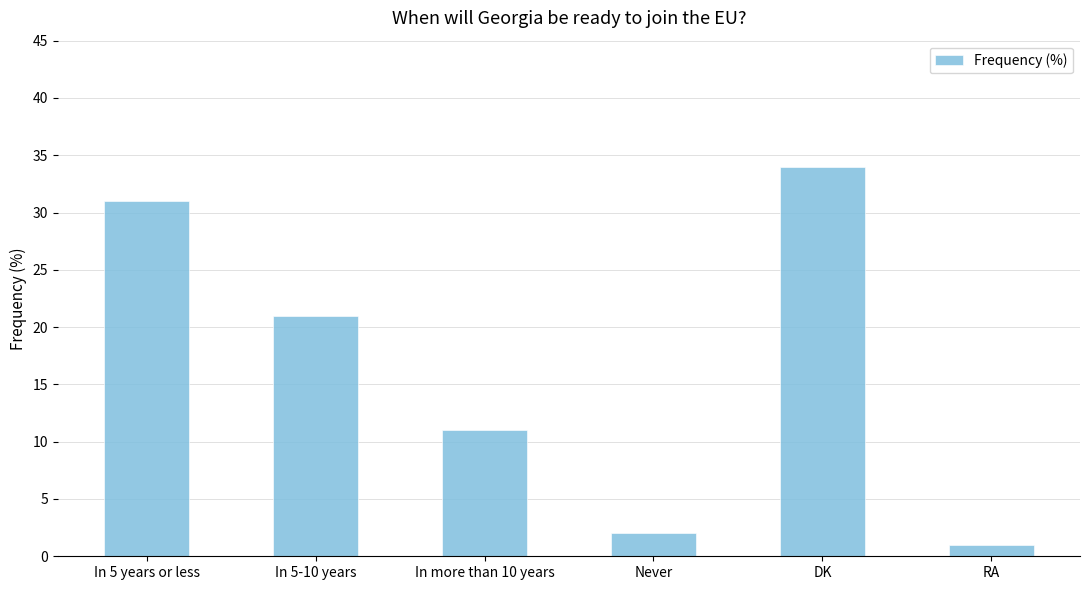

Where is the data nearest to the value 17?

In 5-10 years